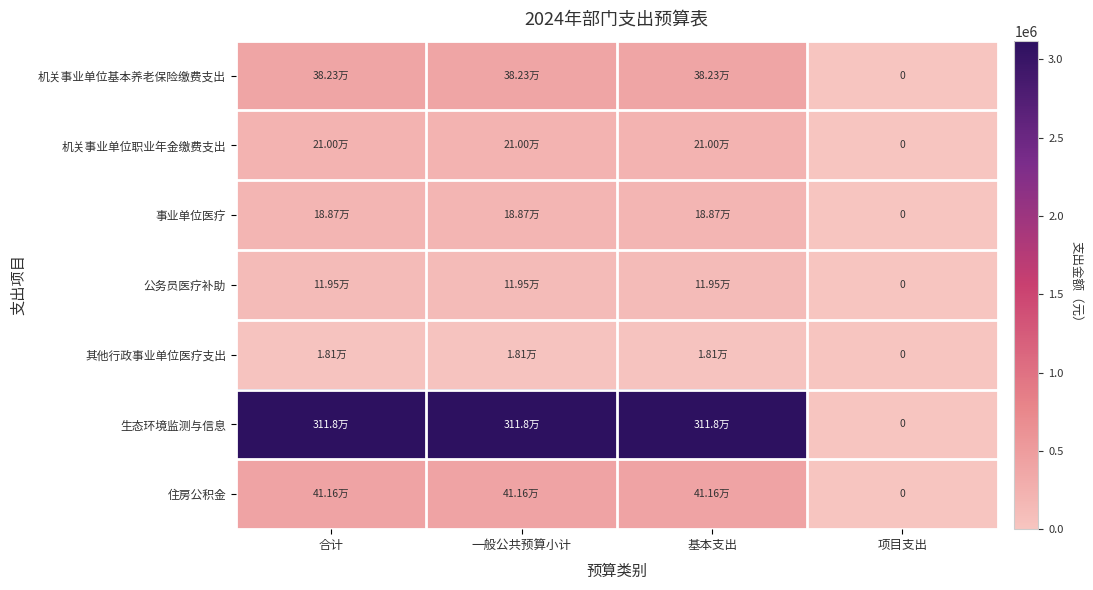

Which category has the highest value across all series?

合计